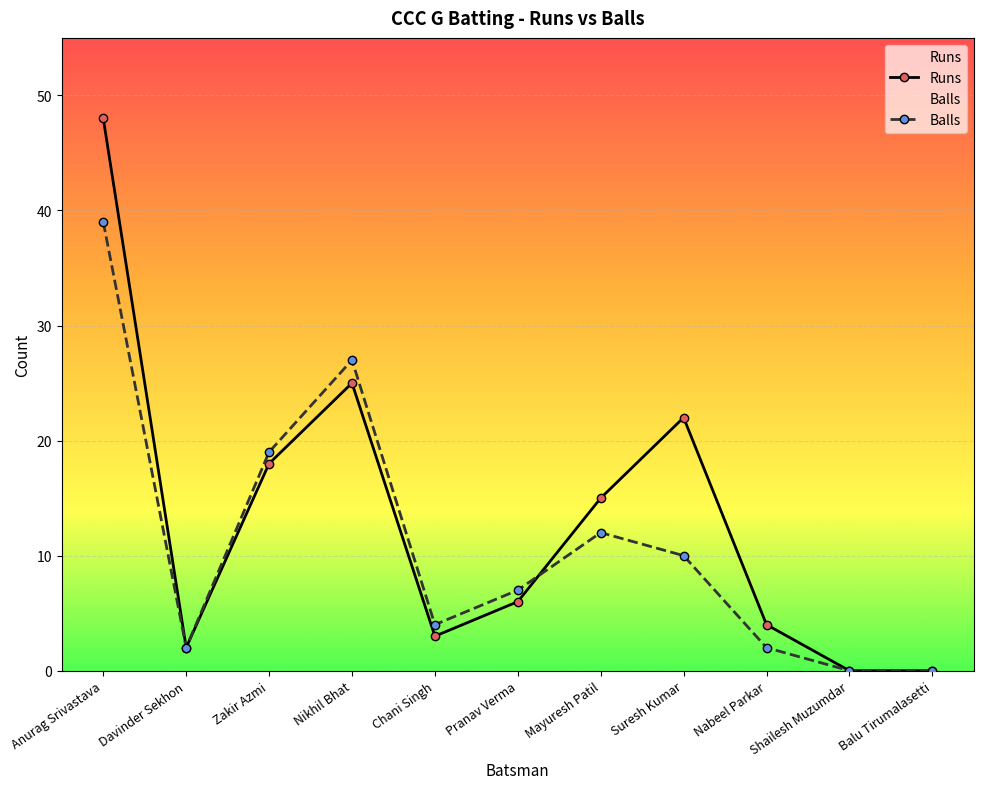

Between Zakir Azmi and Suresh Kumar, which series saw the biggest shift?

Balls